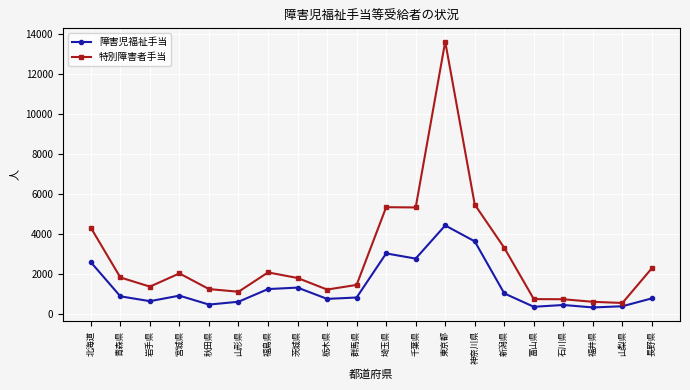

True or false: 特別障害者手当 has a value of 758 at 石川県.

True